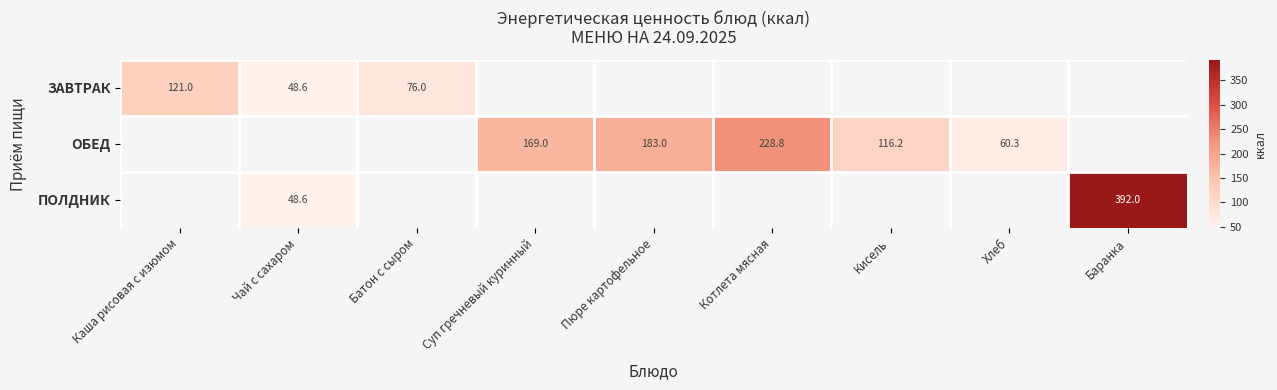

How many distinct data groups are displayed?

3